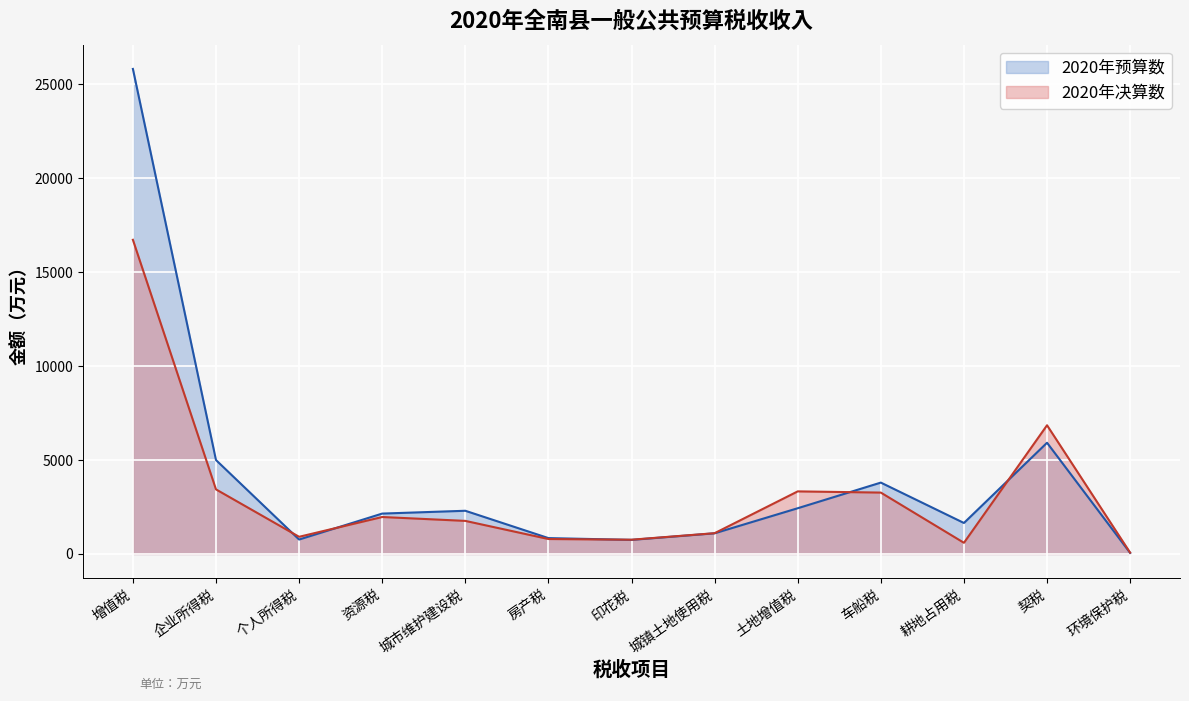

Which category has the lowest value across all series?

环境保护税